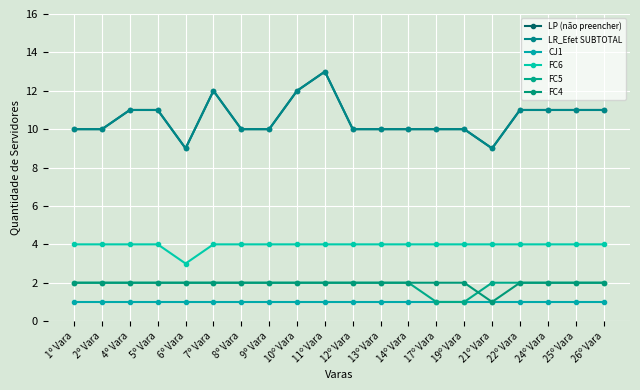

Which series changed the most between 14º Vara and 17º Vara?

FC5